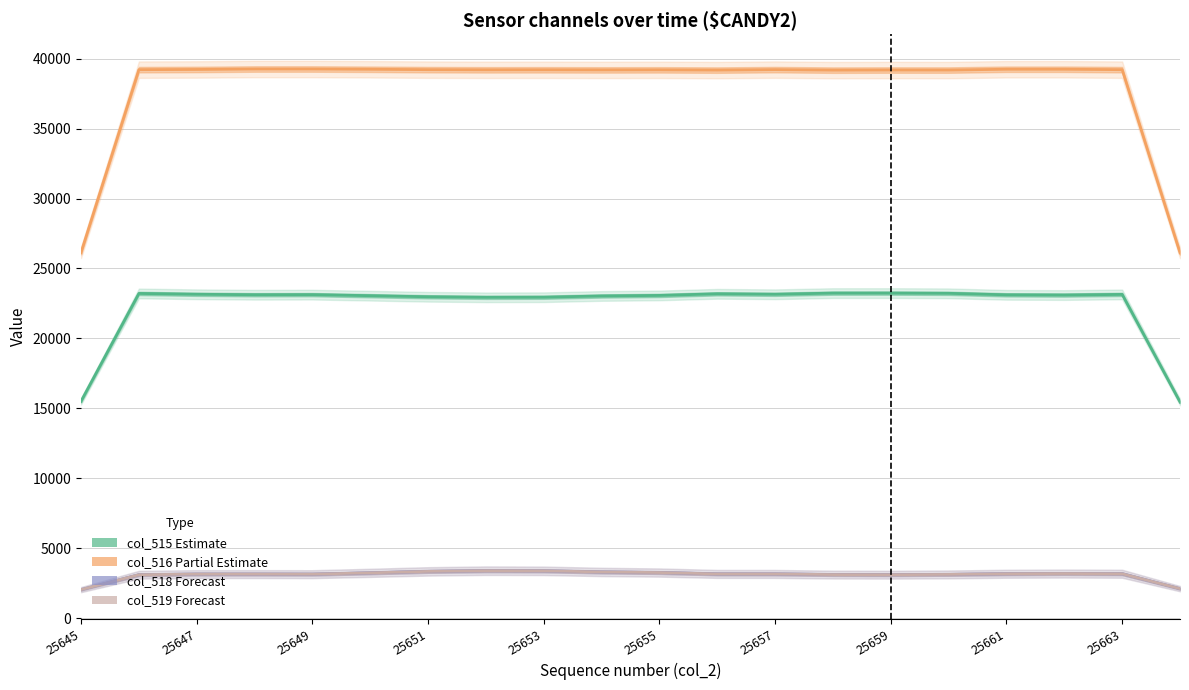

What is the minimum value for col_518 (Forecast upper)?

2040.7